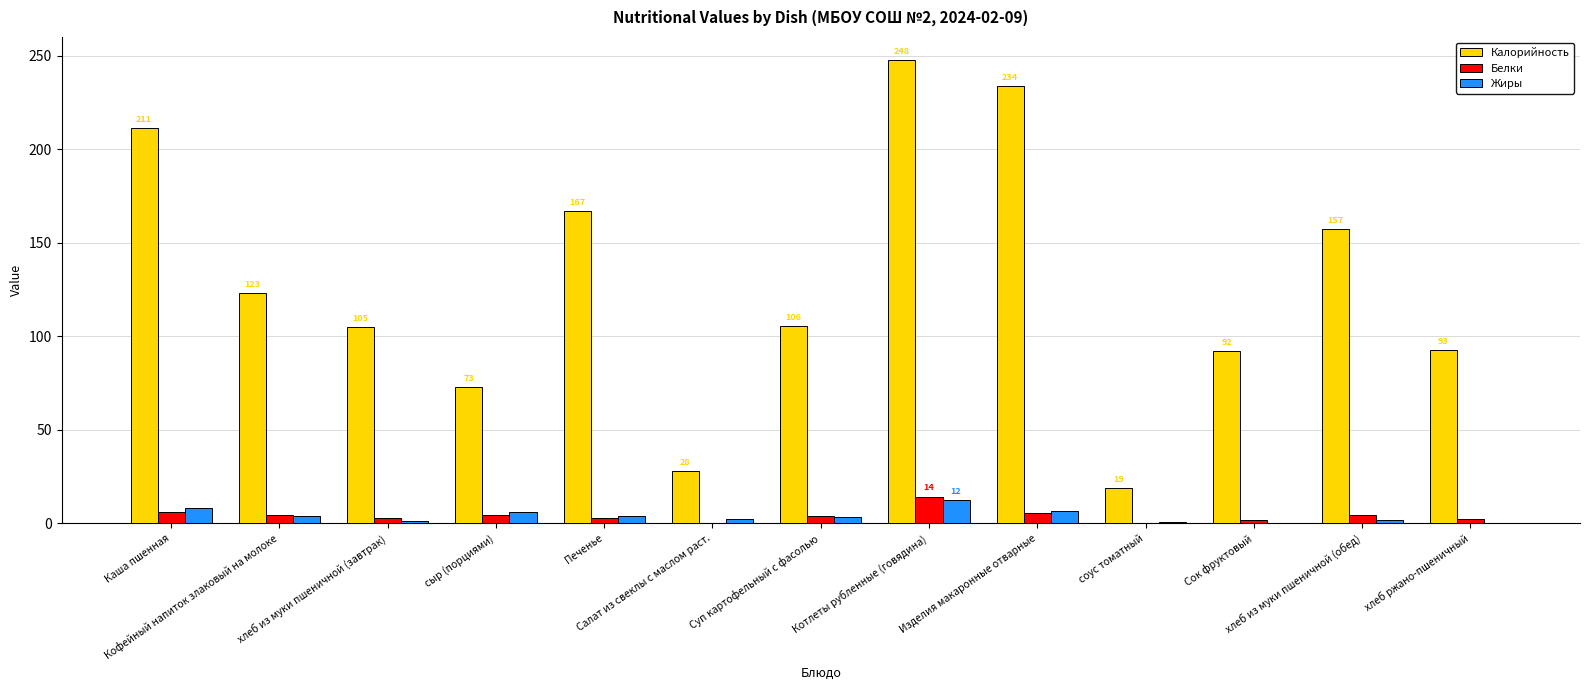

Which series changed the most between хлеб из муки пшеничной (обед) and хлеб ржано-пшеничный?

Калорийность